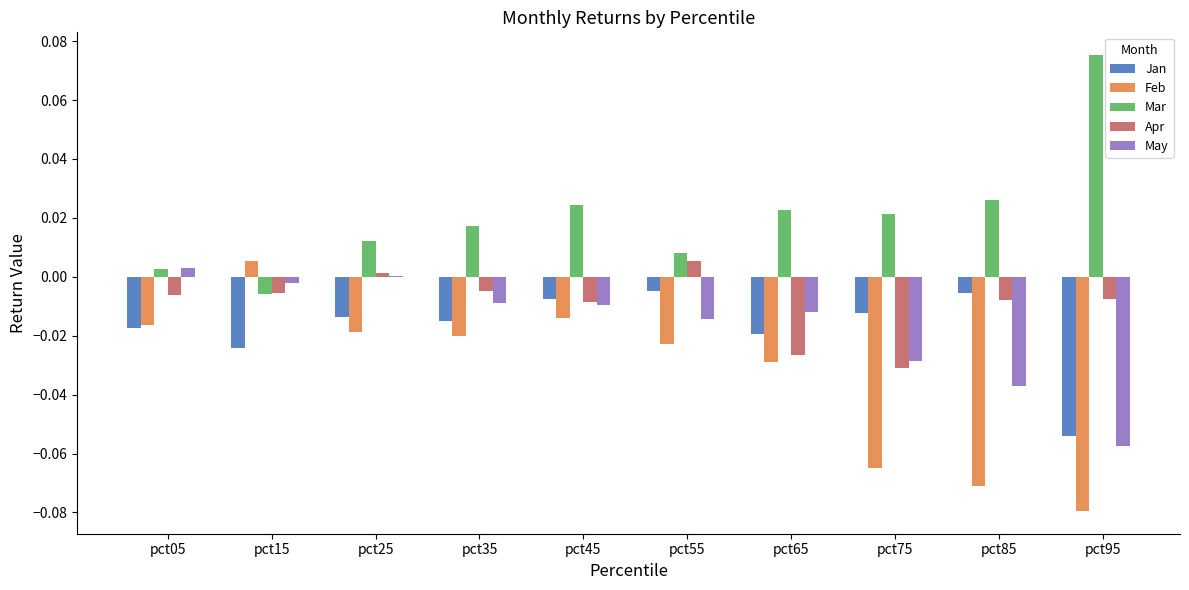

True or false: May has a value of -0.0 at pct35.

True